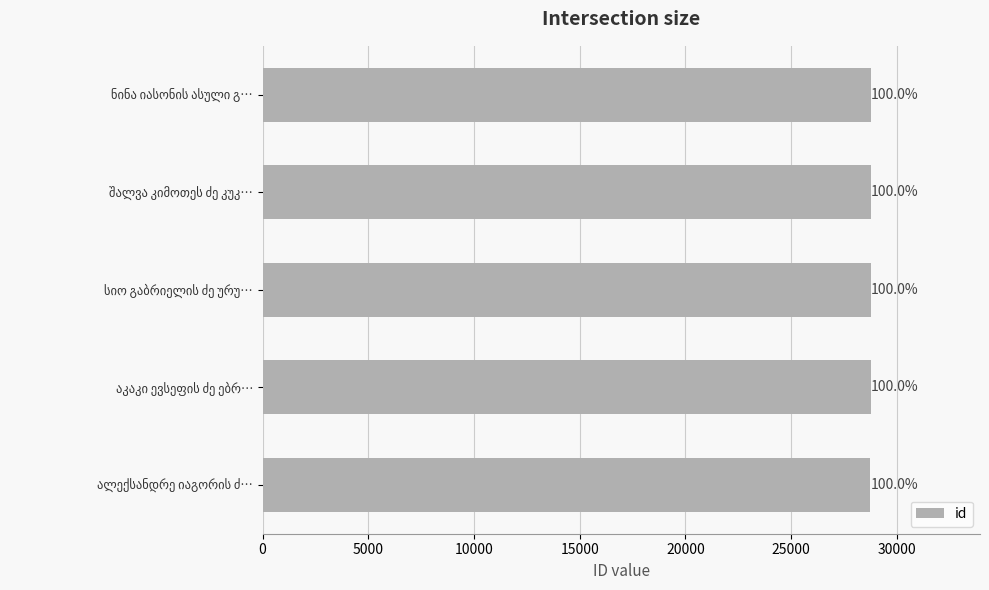

Does the chart contain any negative values?

No